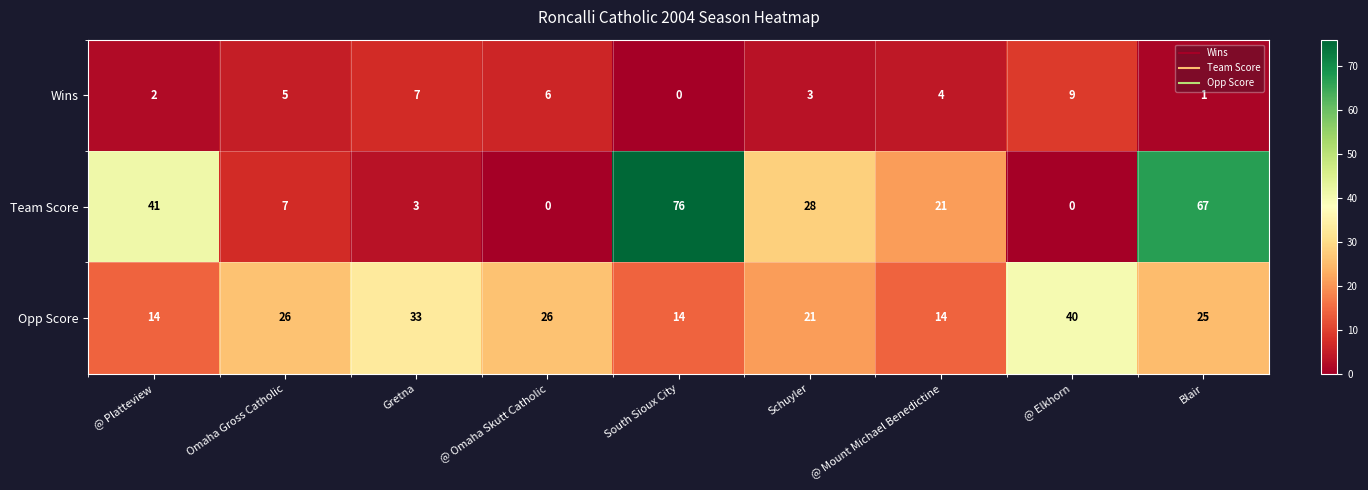

What is the total value across all series at @ Mount Michael Benedictine?

39